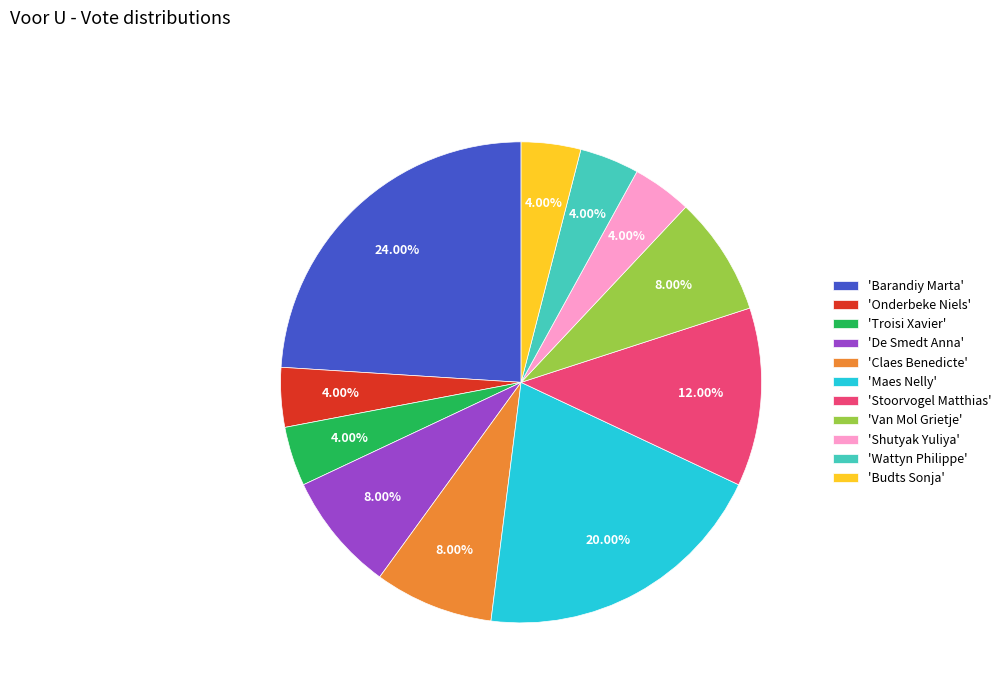

Which slice is the largest?

'Barandiy Marta'